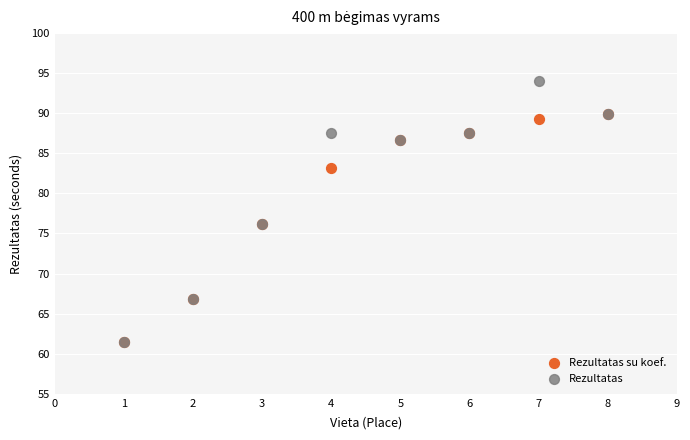

Which series has the largest Y range (max minus min)?

Rezultatas